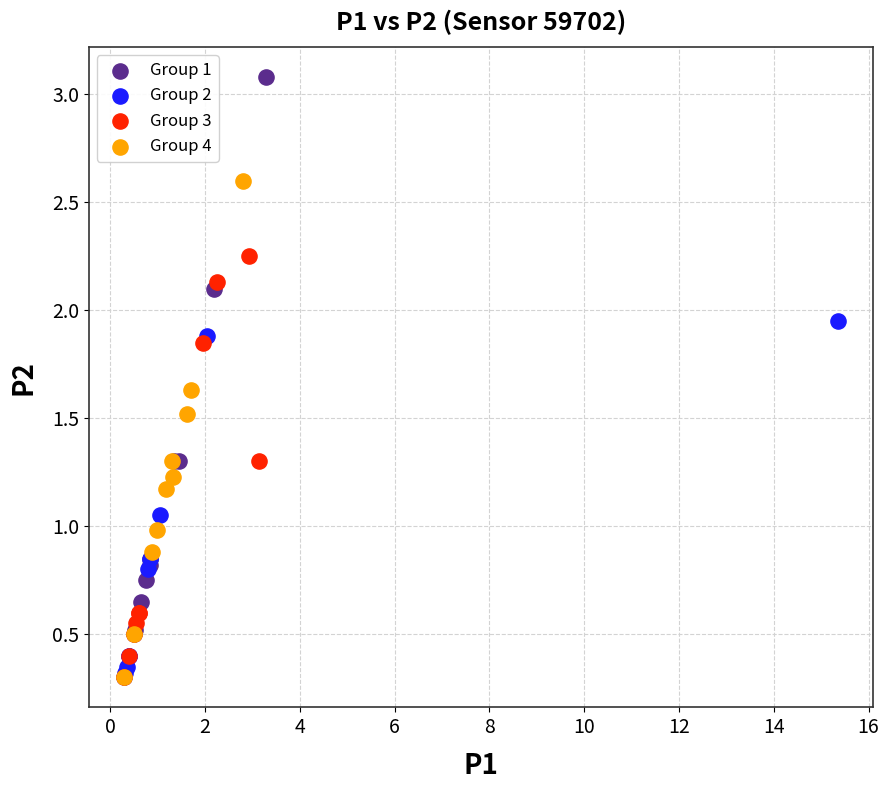

Which series reaches the maximum Y coordinate?

Group 1